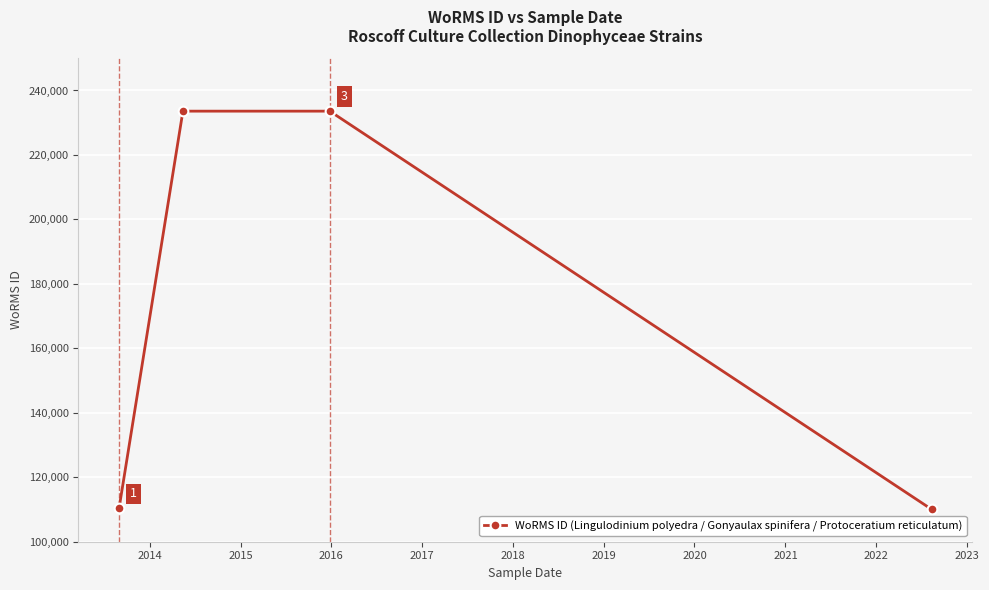

How many values are below 233592?

2